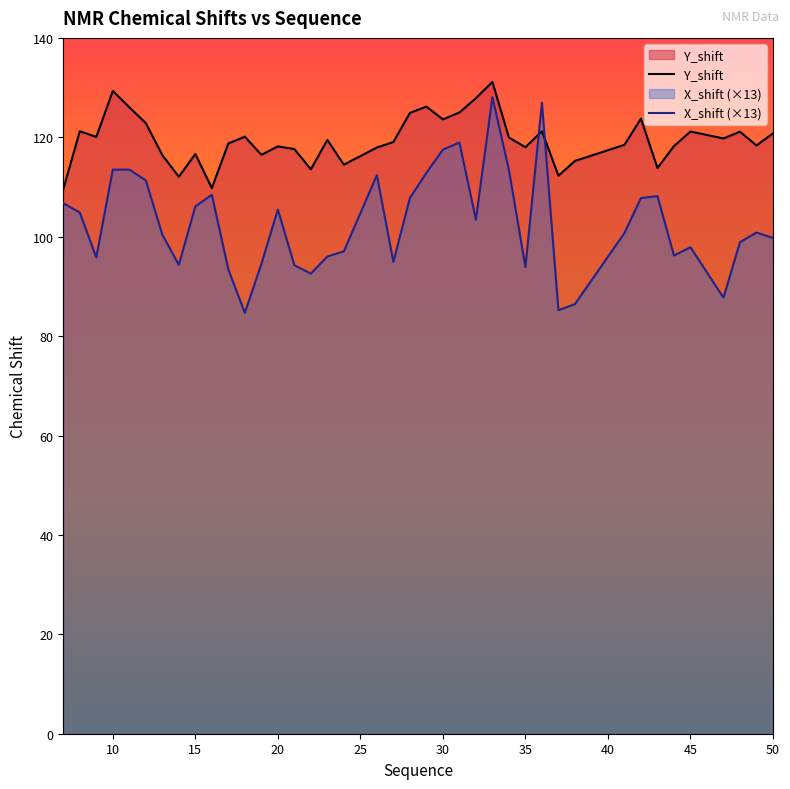

What is the difference between the maximum and minimum values in the Y_shift series?

21.6